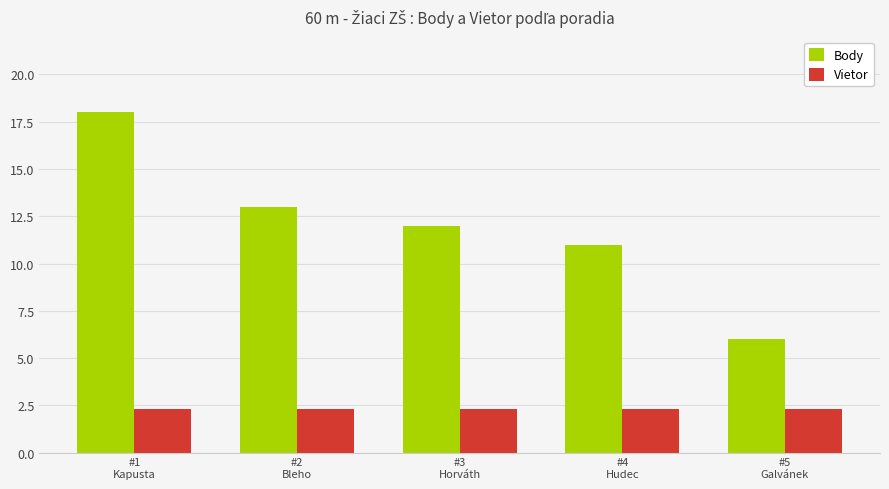

What is the value of the Body bar at the 5th from the left?

6.0